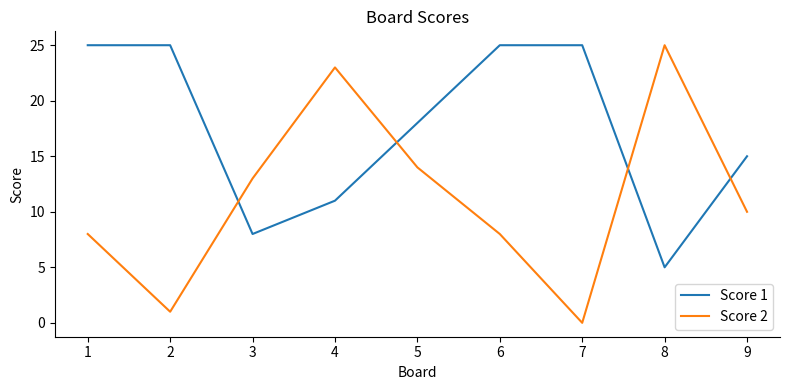

Rank the series at 1 from lowest to highest value.

Score 2, Score 1